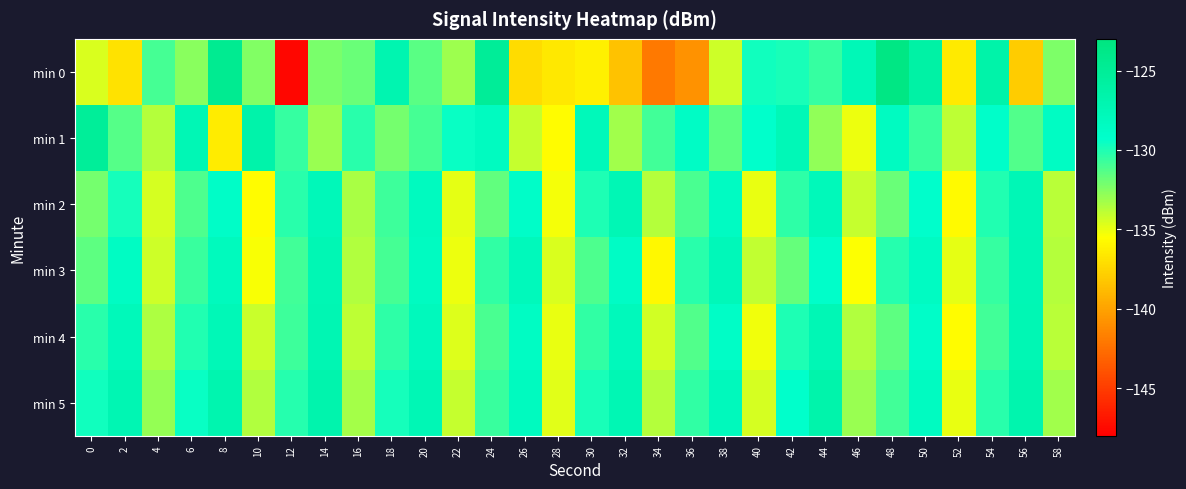

Reading right to left, list all the values displayed in this chart.

min 0: 58=-132.4	56=-138.0	54=-126.5	52=-136.5	50=-126.2	48=-123.4	46=-127.7	44=-130.6	42=-129.9	40=-129.7	38=-134.3	36=-140.9	34=-142.0	32=-138.5	30=-136.2	28=-136.6	26=-137.2	24=-125.1	22=-133.1	20=-131.4	18=-127.1	16=-131.8	14=-132.2	12=-147.6	10=-132.4	8=-124.5	6=-132.6	4=-130.9	2=-136.9	0=-134.6
min 1: 58=-128.6	56=-131.3	54=-129.1	52=-133.9	50=-130.7	48=-128.4	46=-135.1	44=-132.8	42=-127.6	40=-129.3	38=-131.5	36=-128.7	34=-130.9	32=-133.2	30=-127.8	28=-135.6	26=-134.1	24=-128.3	22=-129.5	20=-131.0	18=-132.1	16=-130.2	14=-133.0	12=-130.6	10=-126.6	8=-136.5	6=-127.4	4=-133.7	2=-131.4	0=-125.2
min 2: 58=-133.8	56=-127.5	54=-130.1	52=-135.7	50=-129.2	48=-131.8	46=-134.1	44=-127.8	42=-130.4	40=-135.0	38=-128.5	36=-131.1	34=-133.7	32=-127.4	30=-130.0	28=-135.3	26=-129.0	24=-131.6	22=-134.9	20=-128.2	18=-130.8	16=-133.4	14=-127.7	12=-130.3	10=-135.6	8=-128.9	6=-131.2	4=-134.5	2=-129.8	0=-132.1
min 3: 58=-133.7	56=-127.4	54=-130.6	52=-134.9	50=-128.5	48=-130.2	46=-135.5	44=-129.1	42=-131.7	40=-134.0	38=-127.7	36=-130.3	34=-135.8	32=-128.7	30=-131.2	28=-134.6	26=-127.9	24=-130.5	22=-135.1	20=-128.4	18=-131.0	16=-133.6	14=-127.3	12=-130.9	10=-135.4	8=-128.1	6=-130.7	4=-134.3	2=-128.6	0=-131.5
min 4: 58=-133.8	56=-127.3	54=-130.9	52=-135.6	50=-129.0	48=-131.5	46=-133.6	44=-127.4	42=-130.0	40=-135.2	38=-128.8	36=-131.3	34=-134.4	32=-127.9	30=-130.5	28=-135.0	26=-128.6	24=-131.1	22=-134.7	20=-128.0	18=-130.4	16=-133.9	14=-127.2	12=-130.8	10=-134.2	8=-127.6	6=-130.1	4=-133.5	2=-127.8	0=-130.3
min 5: 58=-133.2	56=-126.9	54=-130.3	52=-135.0	50=-128.4	48=-130.9	46=-133.0	44=-126.7	42=-129.3	40=-134.5	38=-128.0	36=-130.5	34=-133.7	32=-127.3	30=-129.9	28=-134.8	26=-128.2	24=-130.7	22=-134.1	20=-127.4	18=-129.8	16=-133.3	14=-126.8	12=-130.2	10=-133.6	8=-127.0	6=-129.5	4=-132.9	2=-127.2	0=-129.7